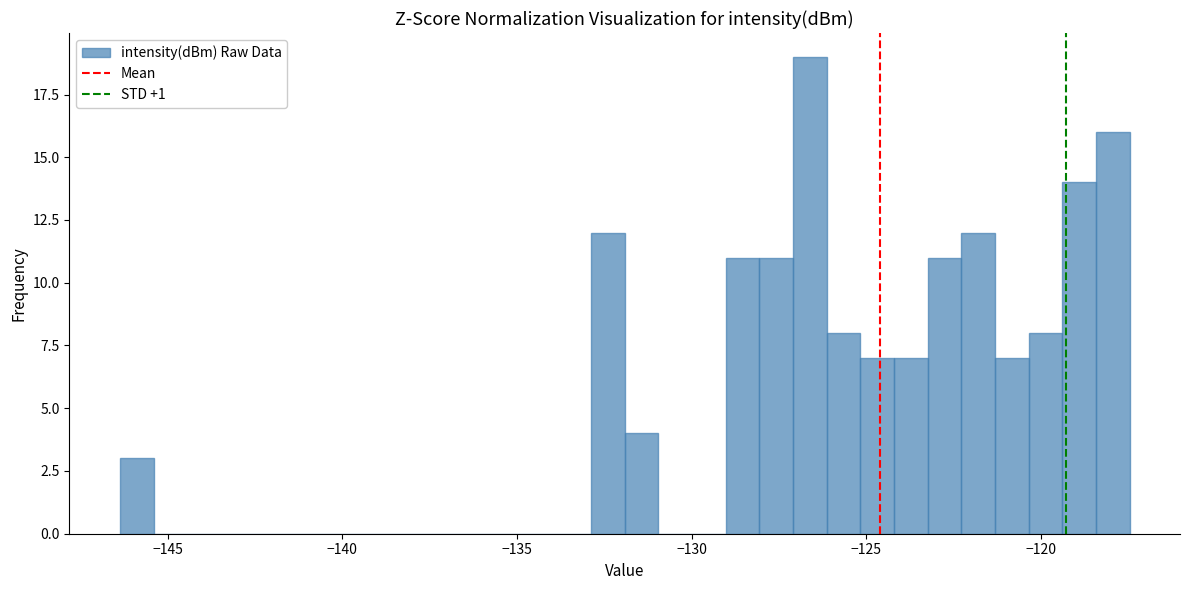

Around what value on the x-axis is the tallest bar? Give the approximate position of its centre, as read against the axis.

-126.5